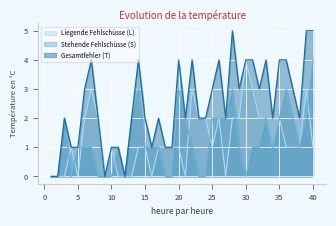

At which category does Stehende Fehlschüsse (S) reach its first local peak?

3